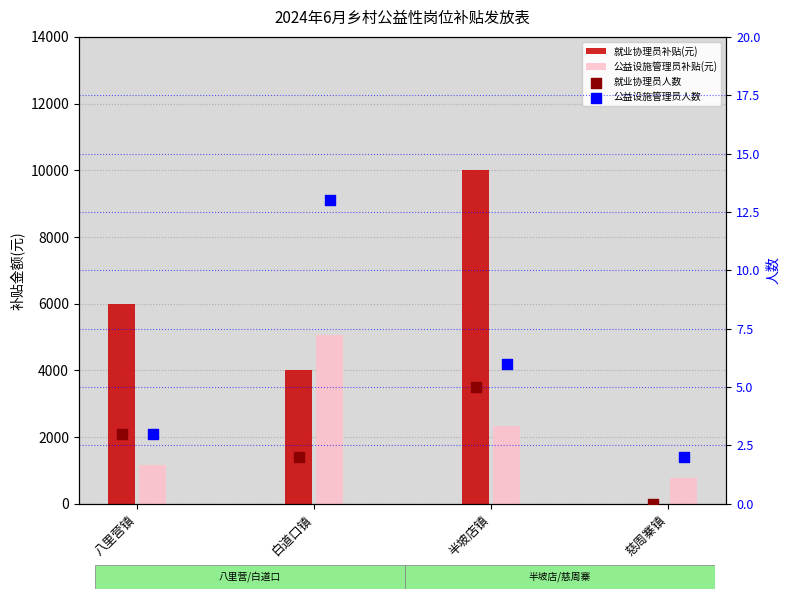

What is the total value across all series at 八里营镇?

7176